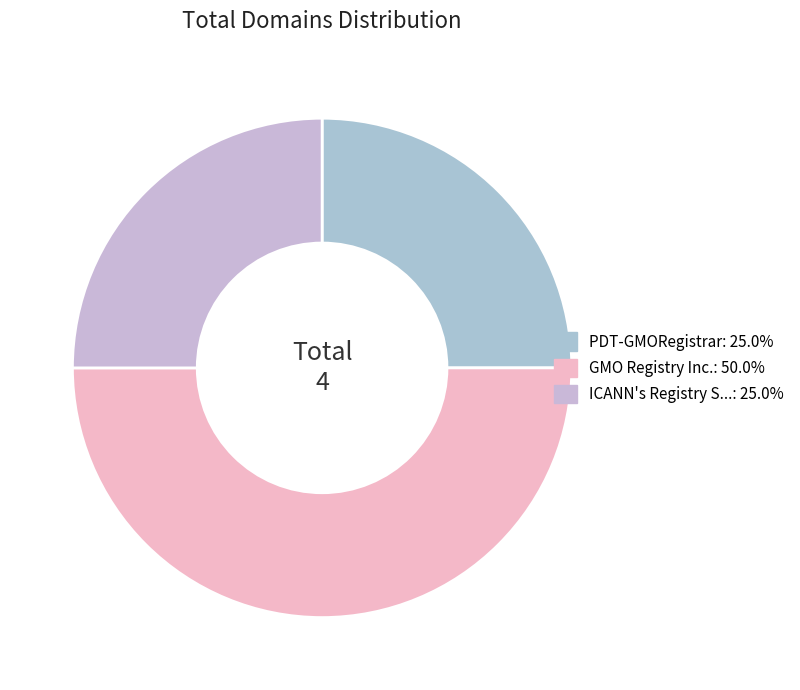

How many slices are in this pie chart?

3